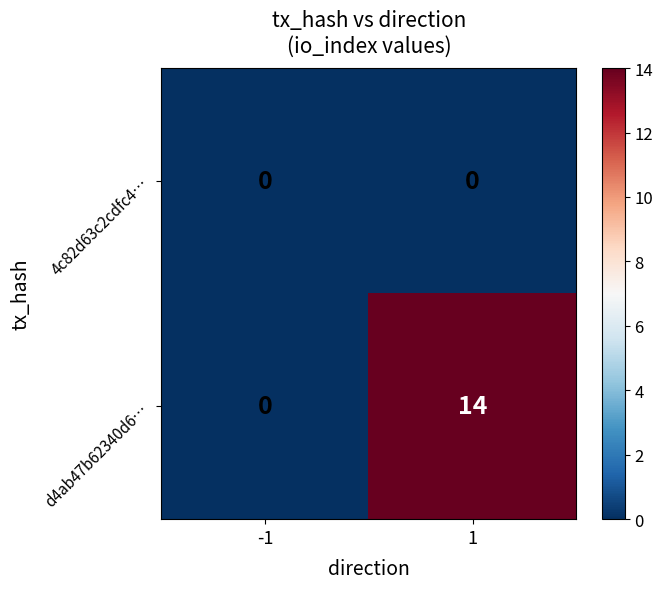

The d4ab47b62340d6… series shows 0 at -1. True or false?

True